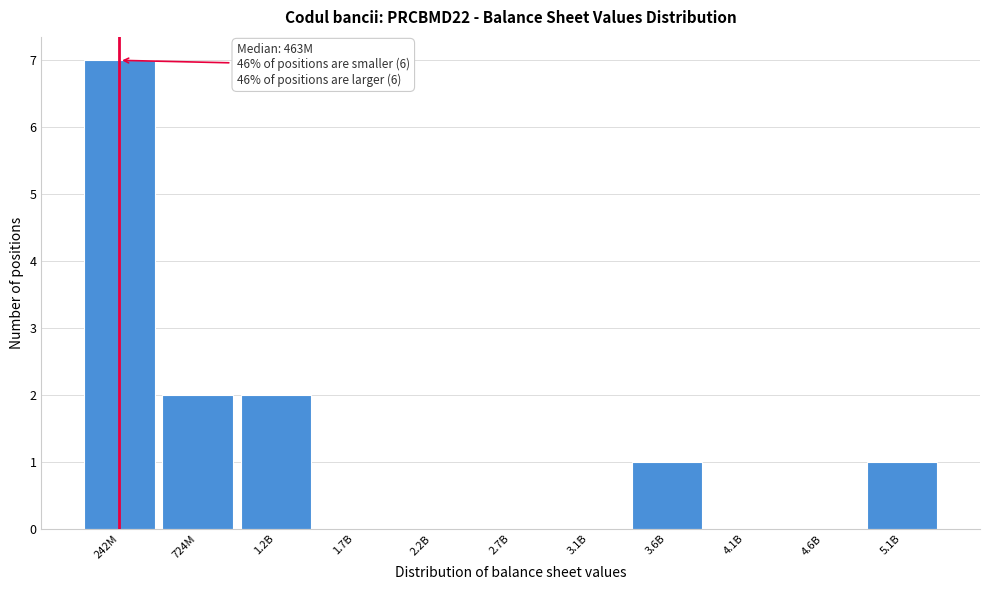

What is the sum of the values at 242M and 2.2B?

7